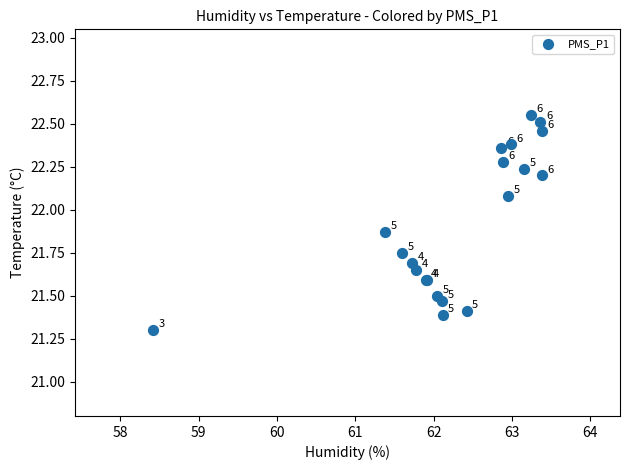

What Y value in the scatter plot is closest to 21?

21.3